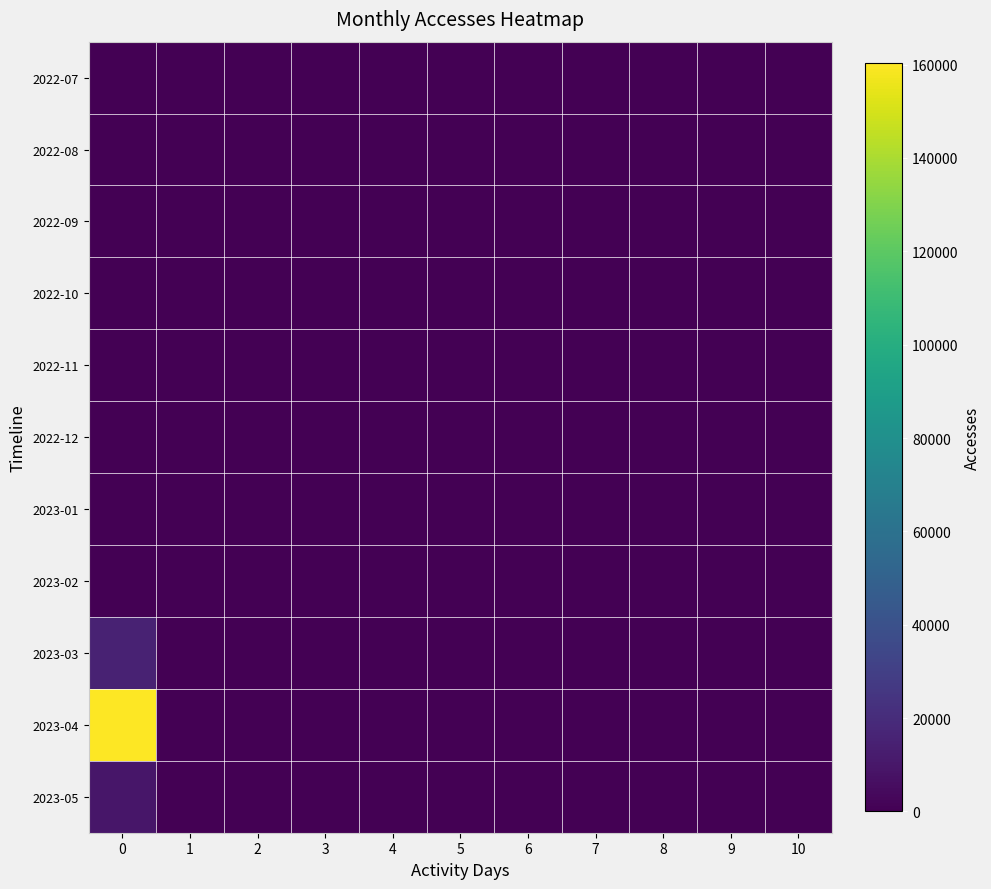

Which series has the widest spread of values?

2023-04